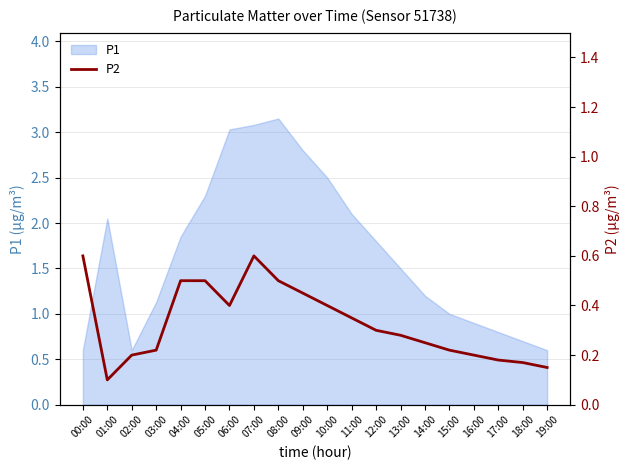

Does the chart display data point markers on the line(s)?

No